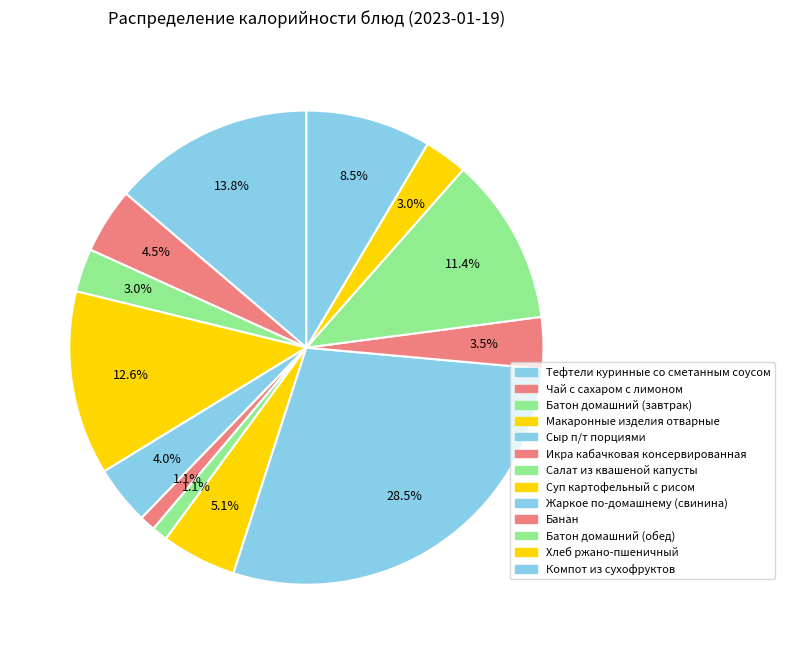

What is the largest slice in the pie chart?

Жаркое по-домашнему (свинина)